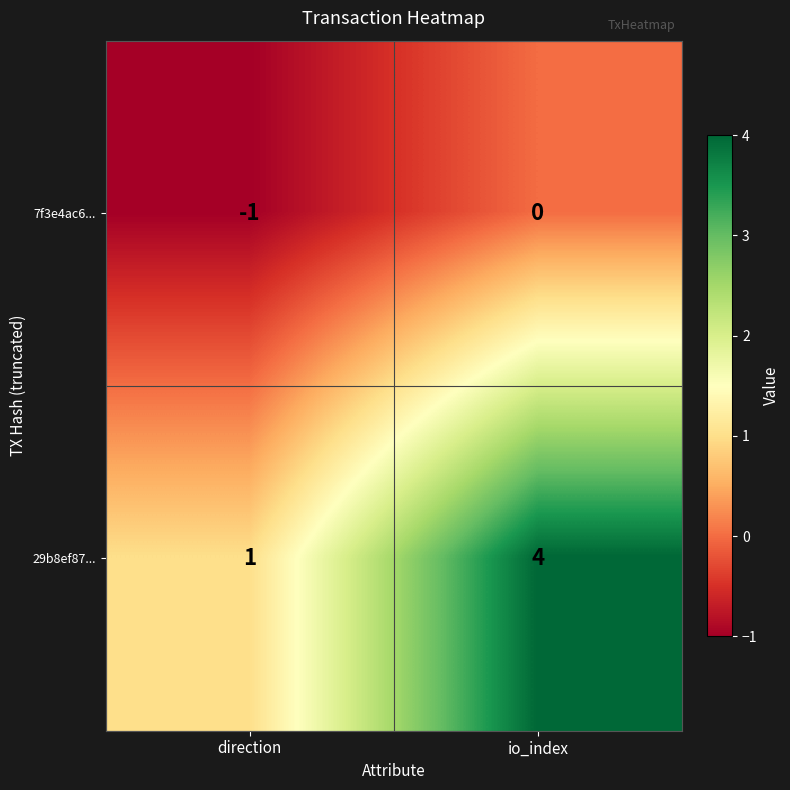

At which category does the chart reach its minimum across all series?

direction